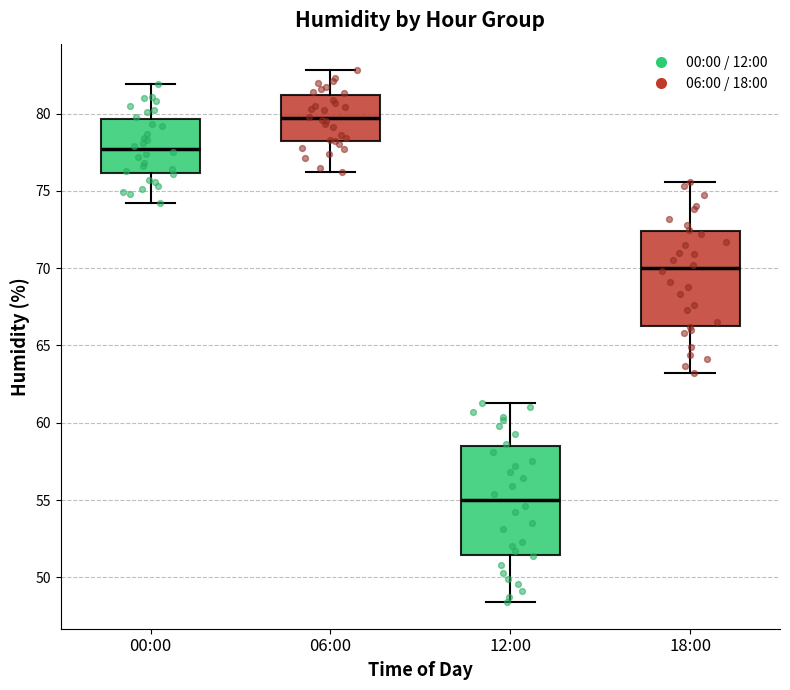

Comparing the boxes themselves (not the whiskers), which one is the tallest?

12:00